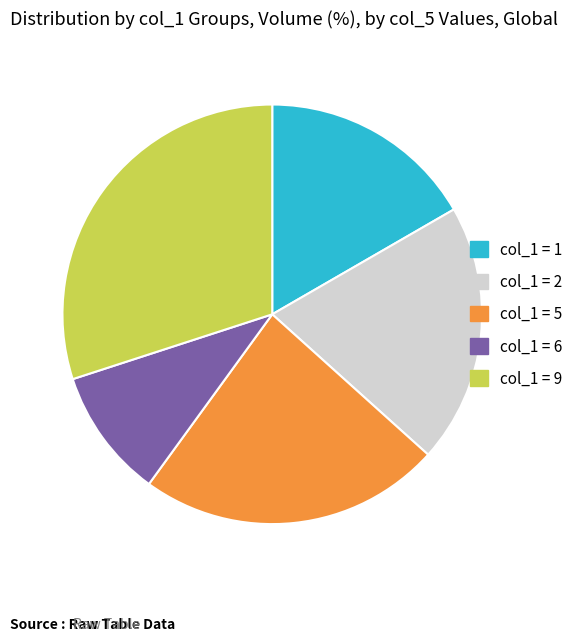

Do col_1 = 9 and col_1 = 5 together represent more than half of the pie?

Yes